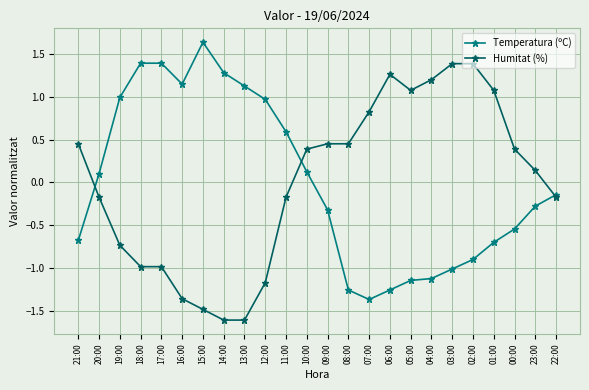

The Humitat (%) series shows -1.0 at 17:00. True or false?

True